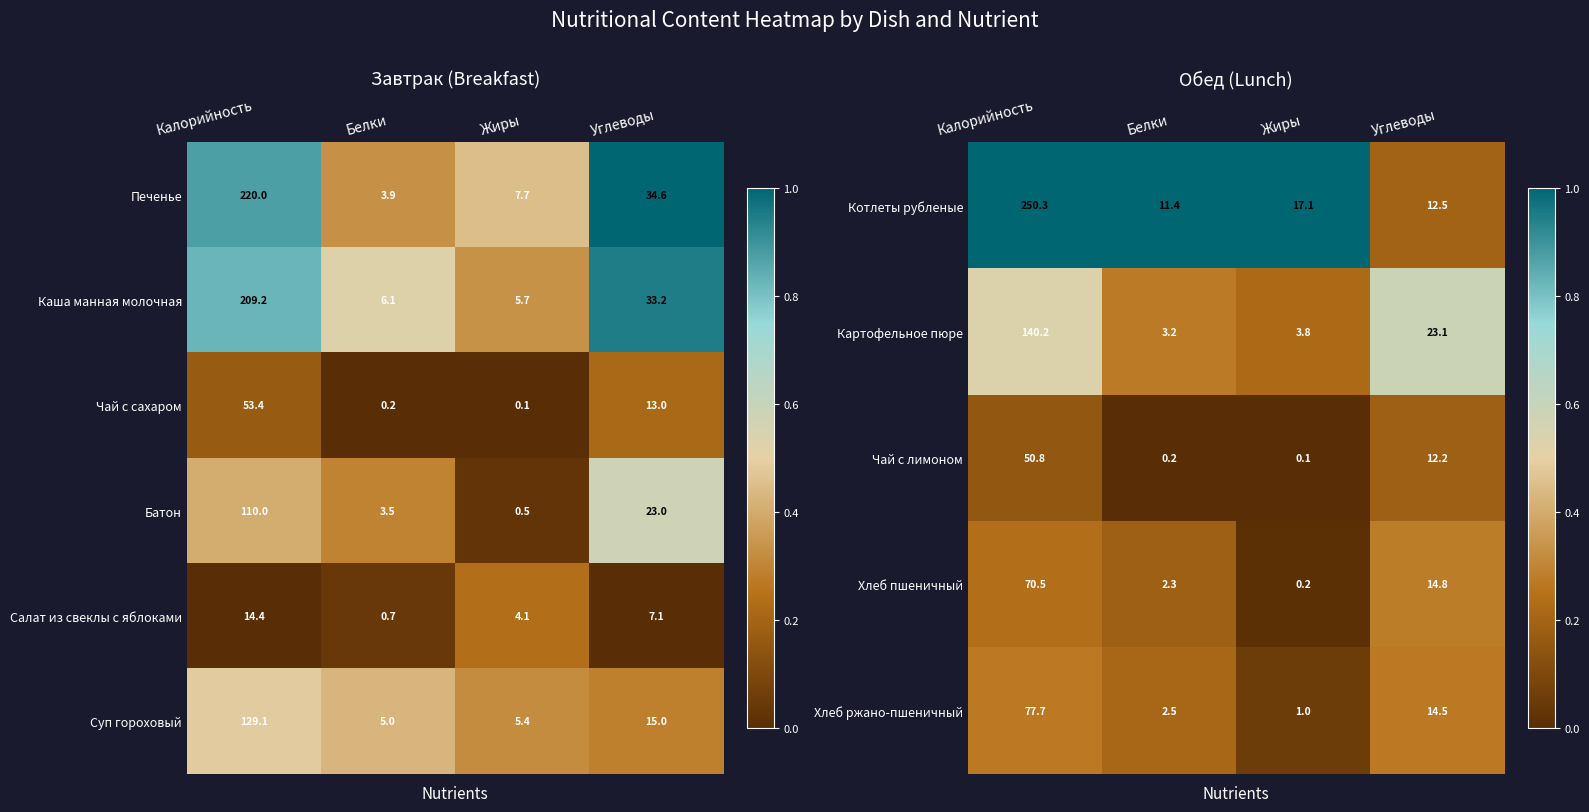

What is the sum of all Хлеб пшеничный values?

87.8